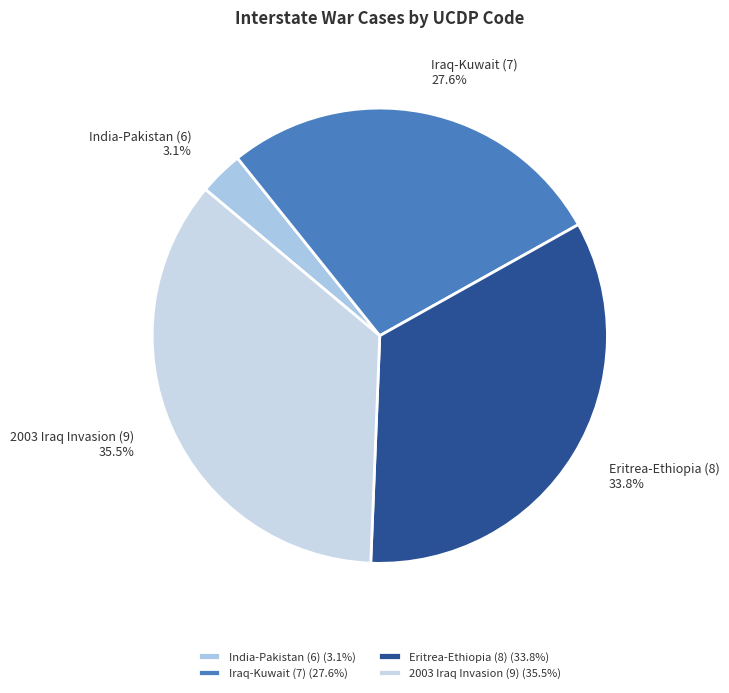

Which category has the smallest portion of the pie?

India-Pakistan (6)